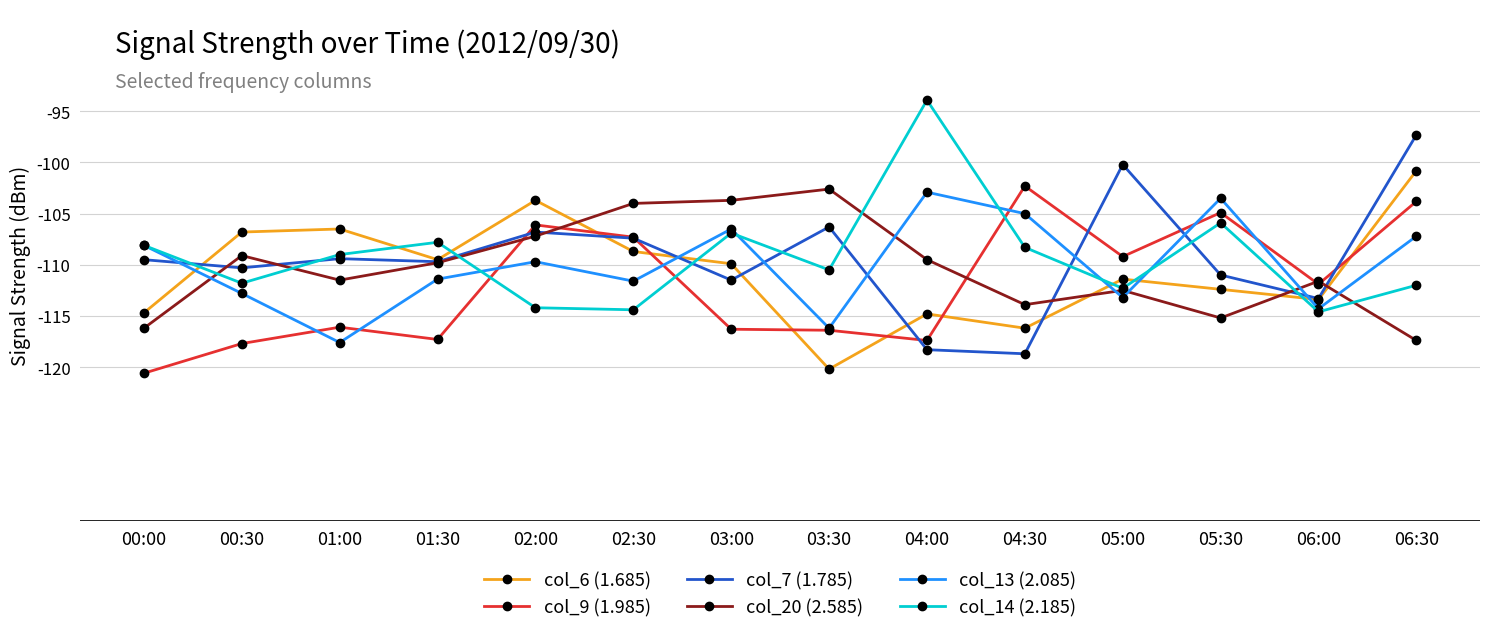

Which category has the highest value in the col_20 (2.585) series?

03:30